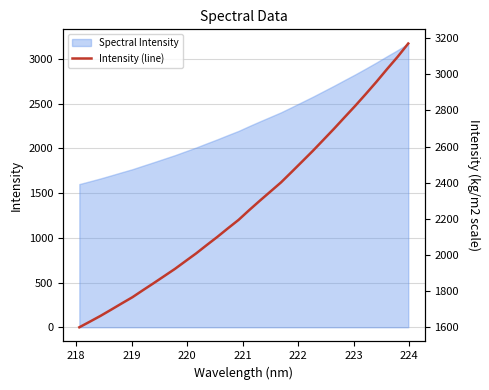

What is the maximum value for Spectral Intensity?

3170.6